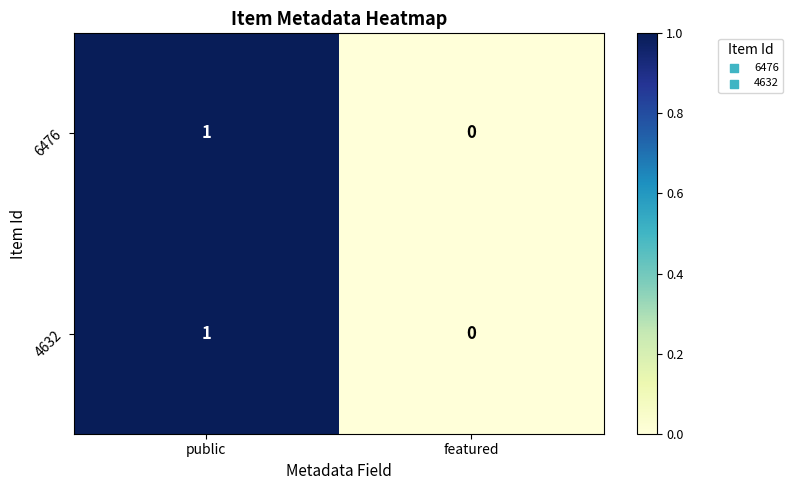

Where is 4632 nearest to the value 0?

featured